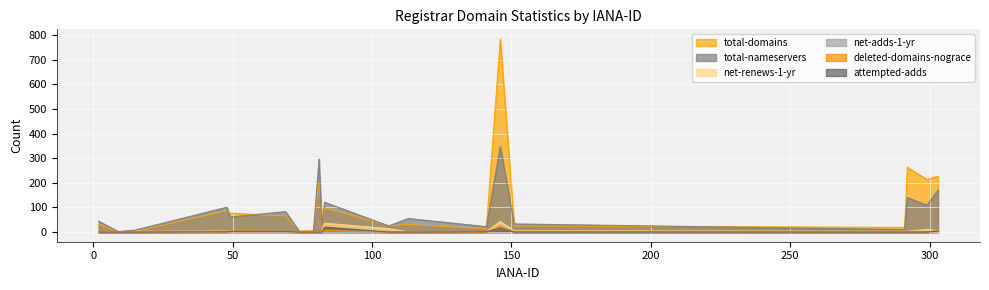

True or false: total-domains and net-renews-1-yr intersect in this chart.

False